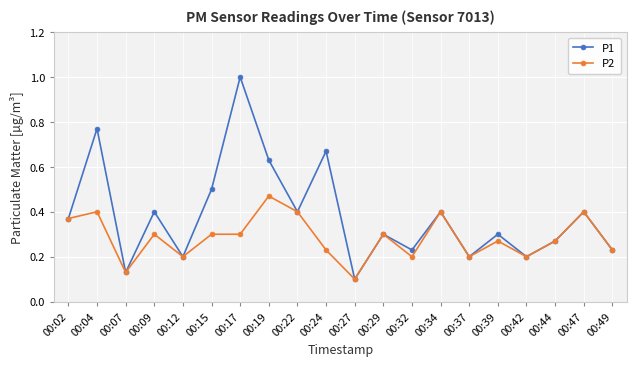

The P2 series shows 0.3 at 00:17. True or false?

True